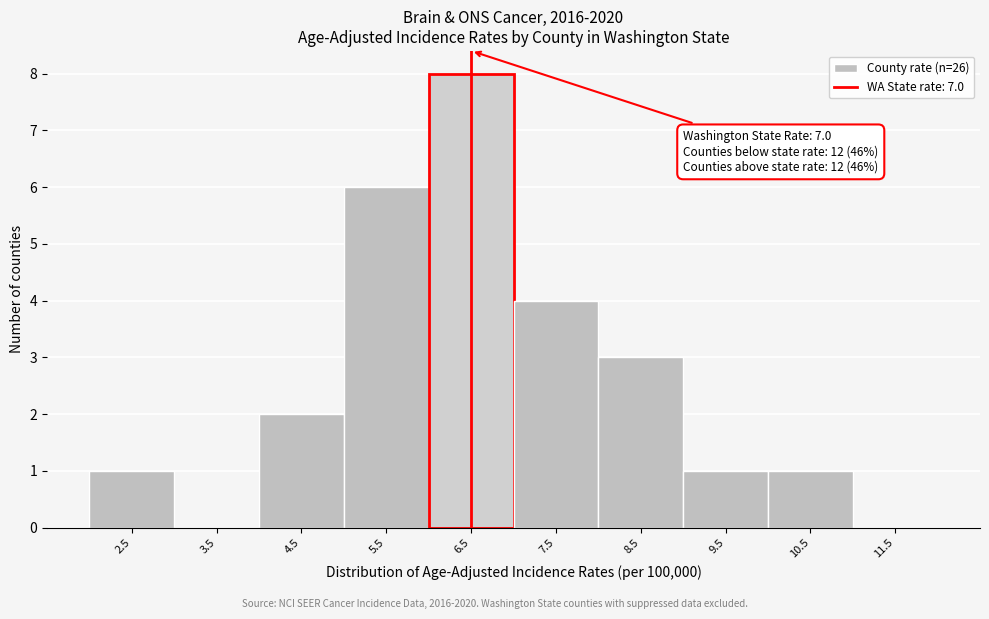

Reading left to right, extract all data points from this chart.

2.5=1	3.5=0	4.5=2	5.5=6	6.5=8	7.5=4	8.5=3	9.5=1	10.5=1	11.5=0